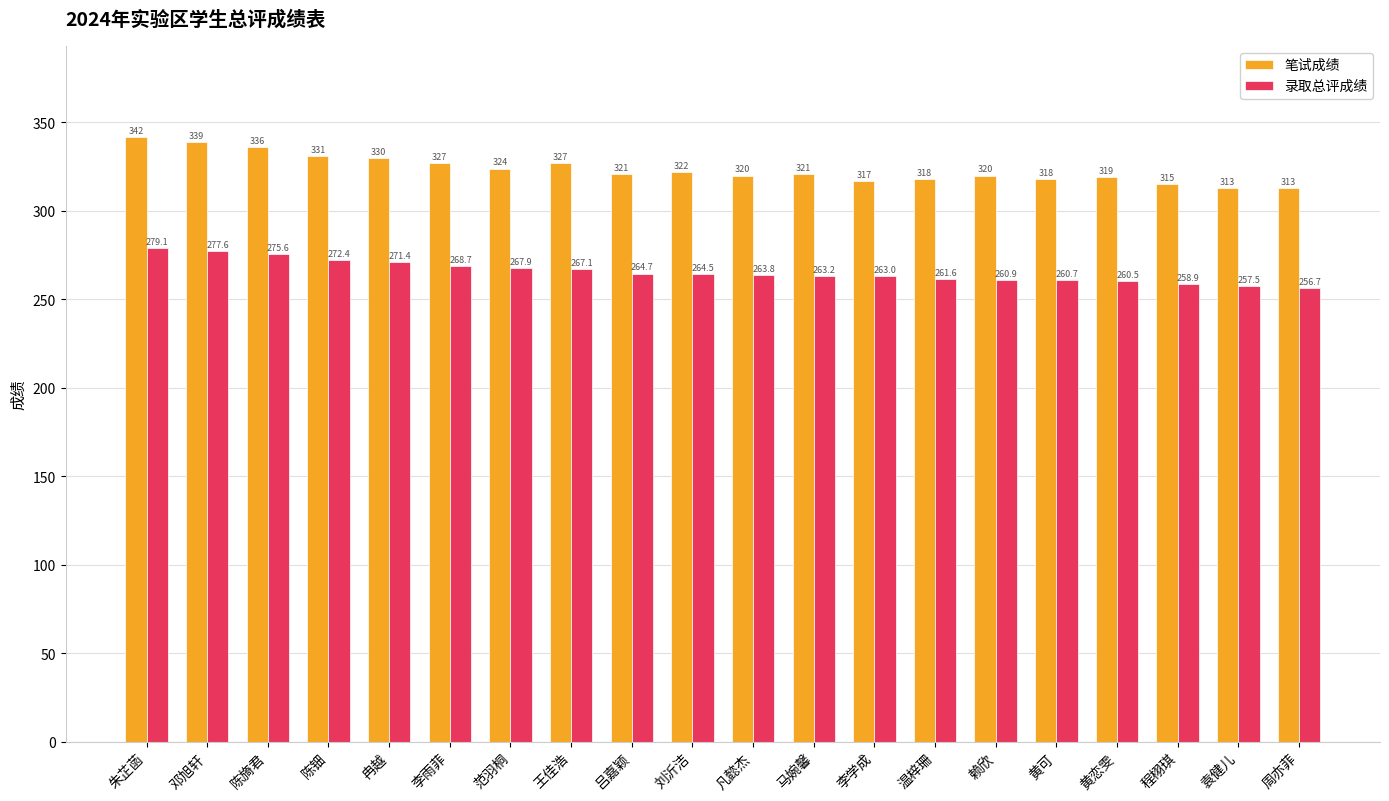

What is the value of the 录取总评成绩 bar at the 18th from the left?

258.9